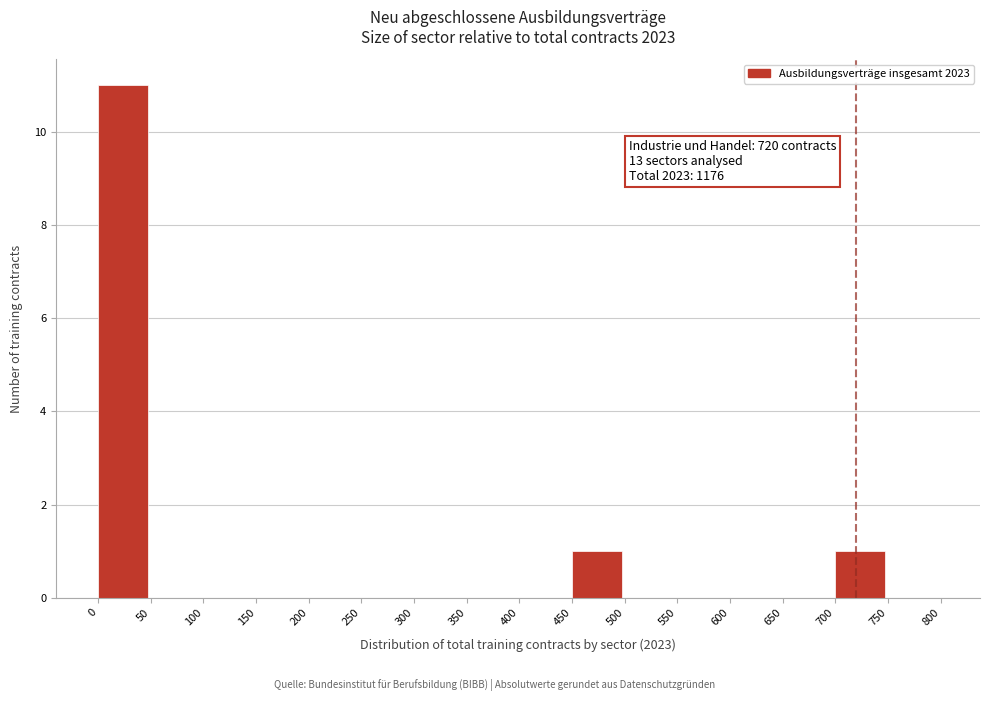

Over which range of the x-axis is the bar tallest?

0 to 50